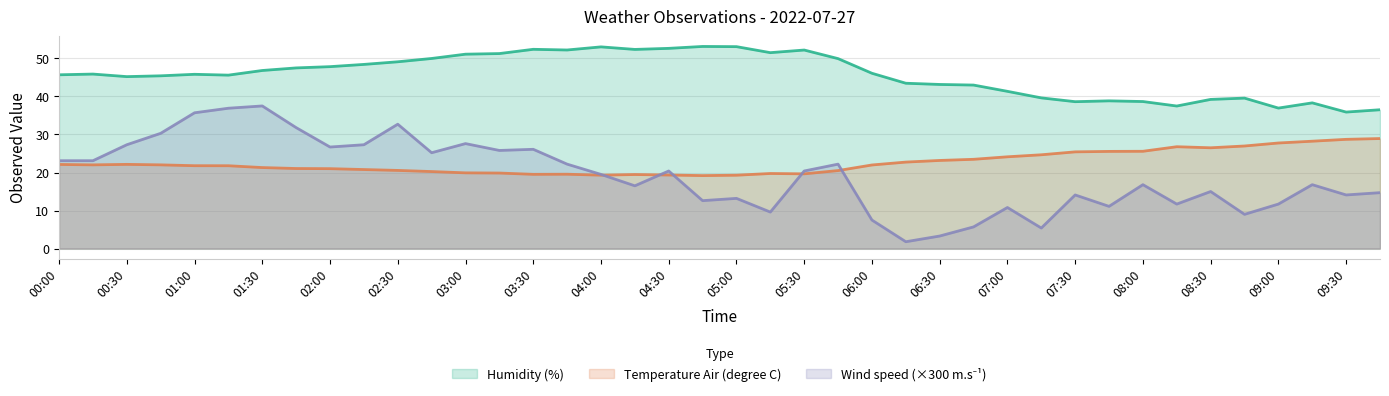

Where is the first local minimum for Temperature Air (degree C)?

2022-07-27T00:15:00